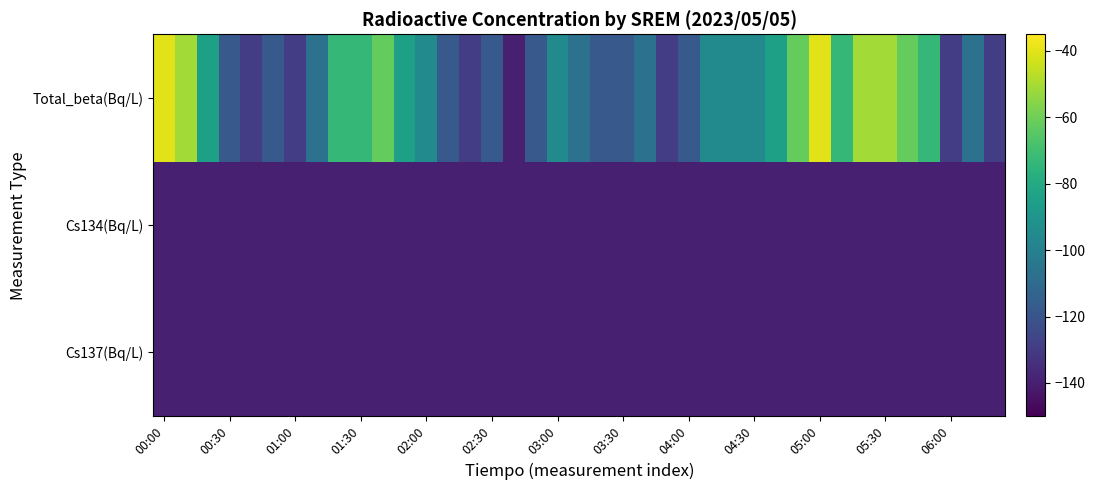

What is the minimum value shown in the chart?

-140.0